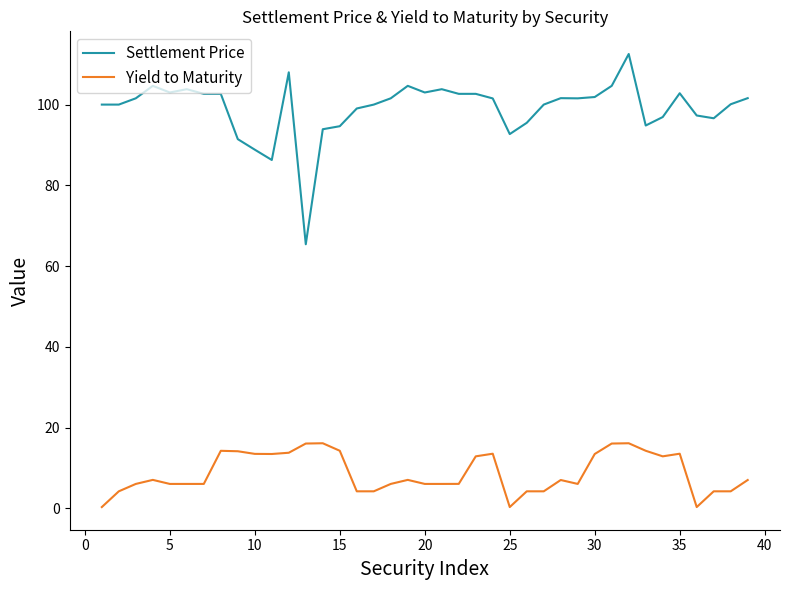

List the series in order of their peak value, lowest first.

Yield to Maturity, Settlement Price